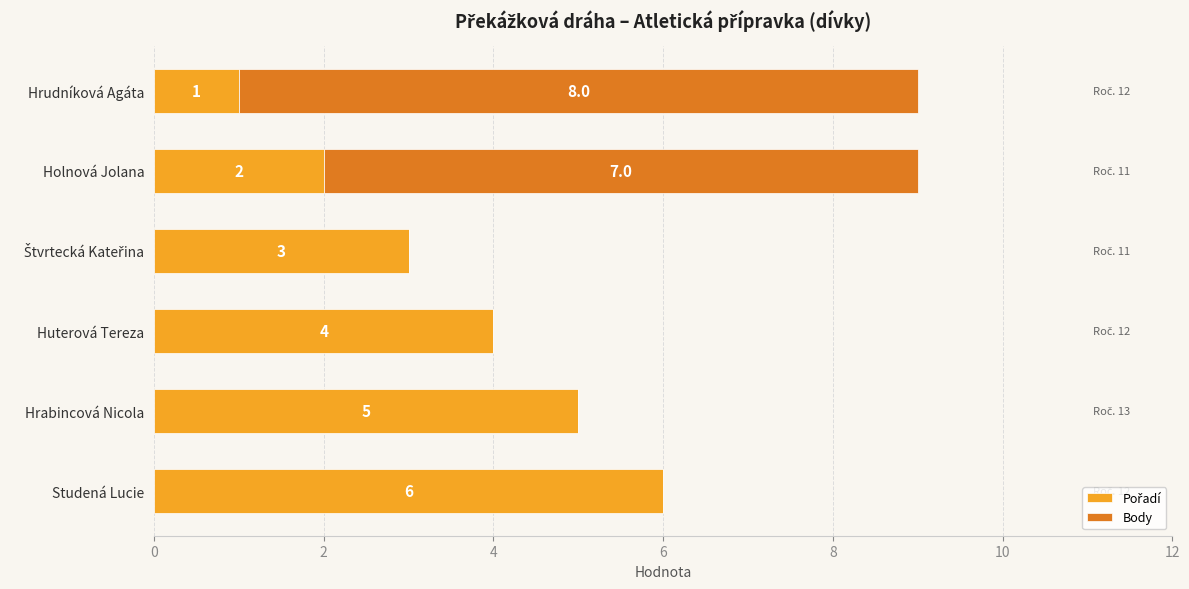

How many distinct data groups are displayed?

2